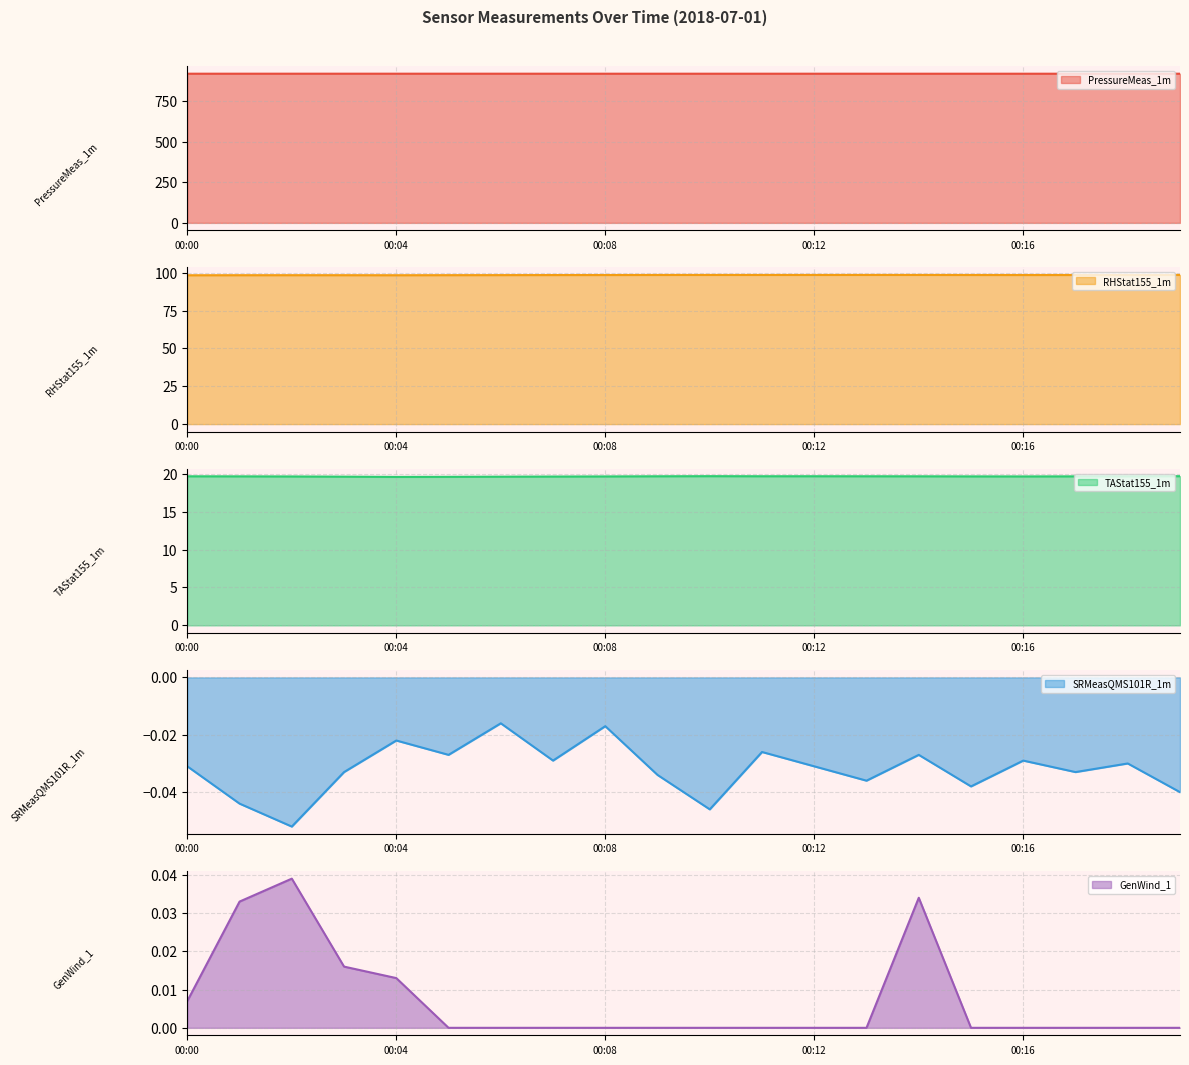

What is the value of the PressureMeas_1m point at the 11th from the left?

918.5